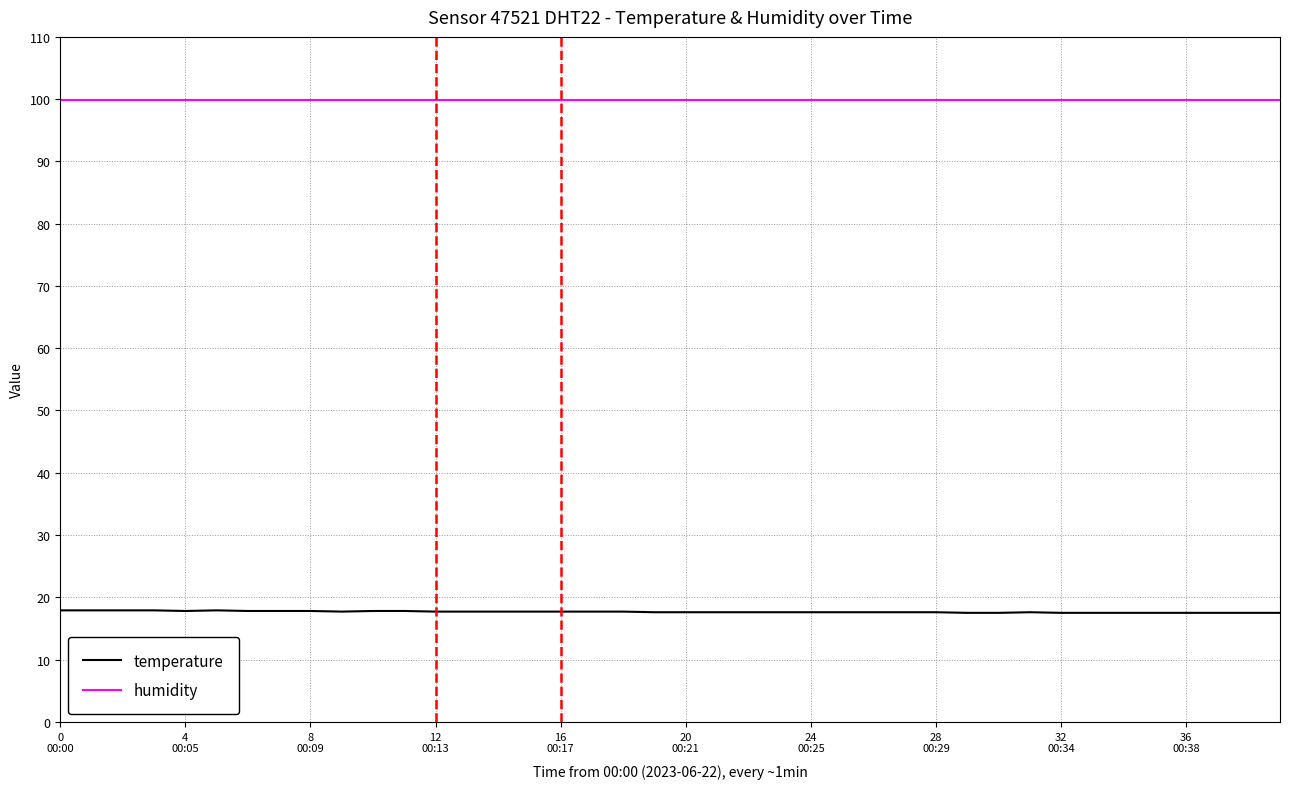

Which series has the largest total across all categories?

humidity